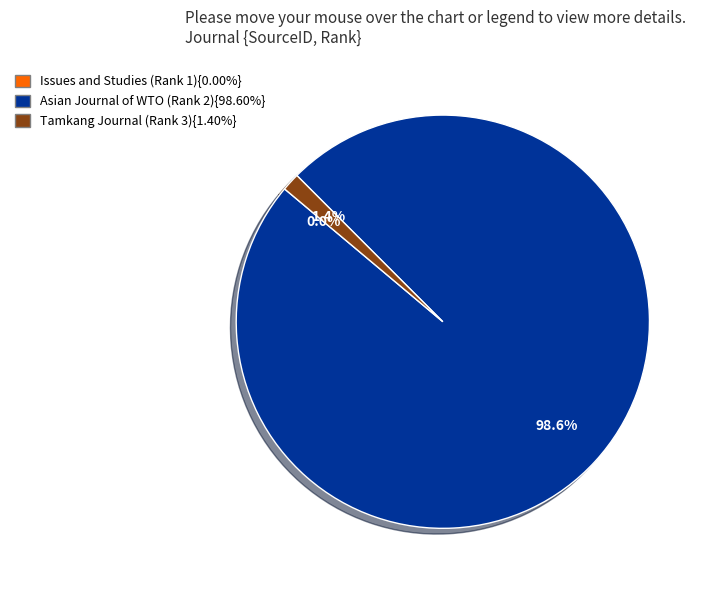

Is there any slice that represents more than half of the pie?

Yes